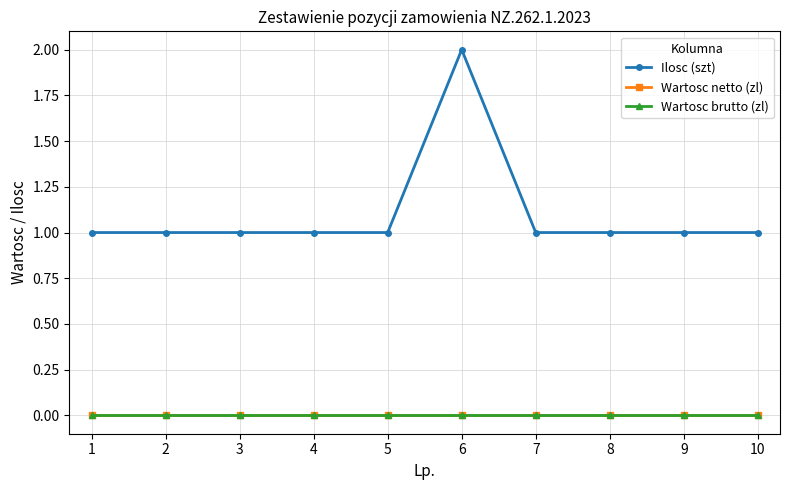

List the labels in order of Ilosc (szt) value, smallest first.

1, 2, 3, 4, 5, 7, 8, 9, 10, 6